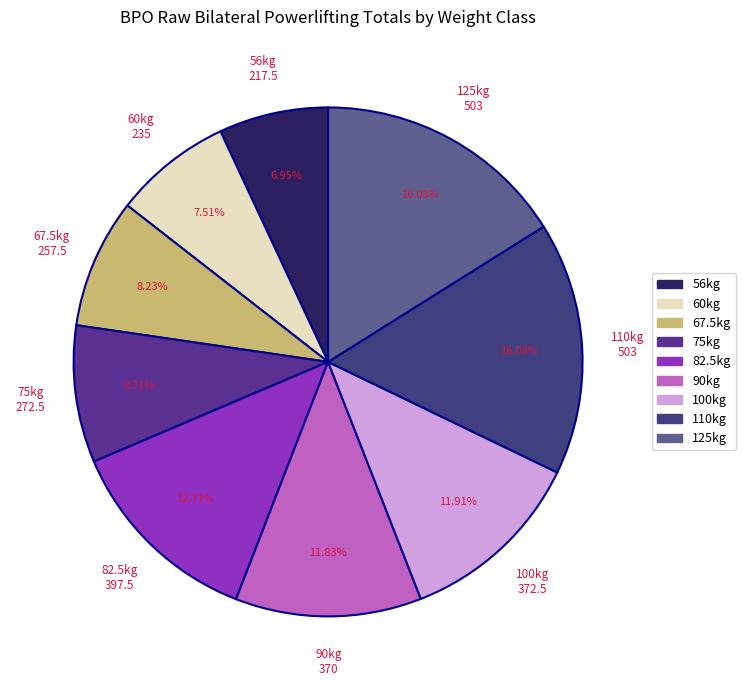

Which has a higher value, 90kg or 60kg?

90kg